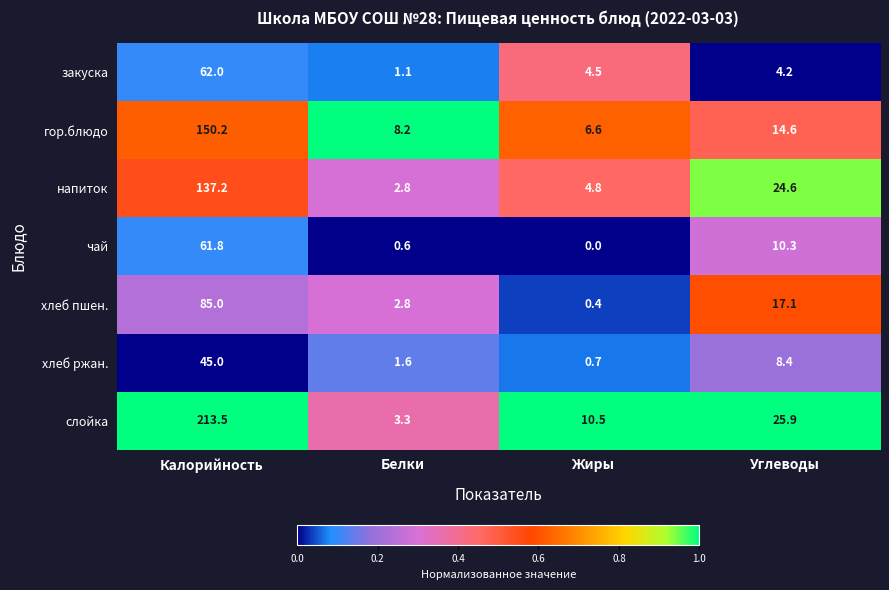

The гор.блюдо series shows 3.5 at Жиры. True or false?

False